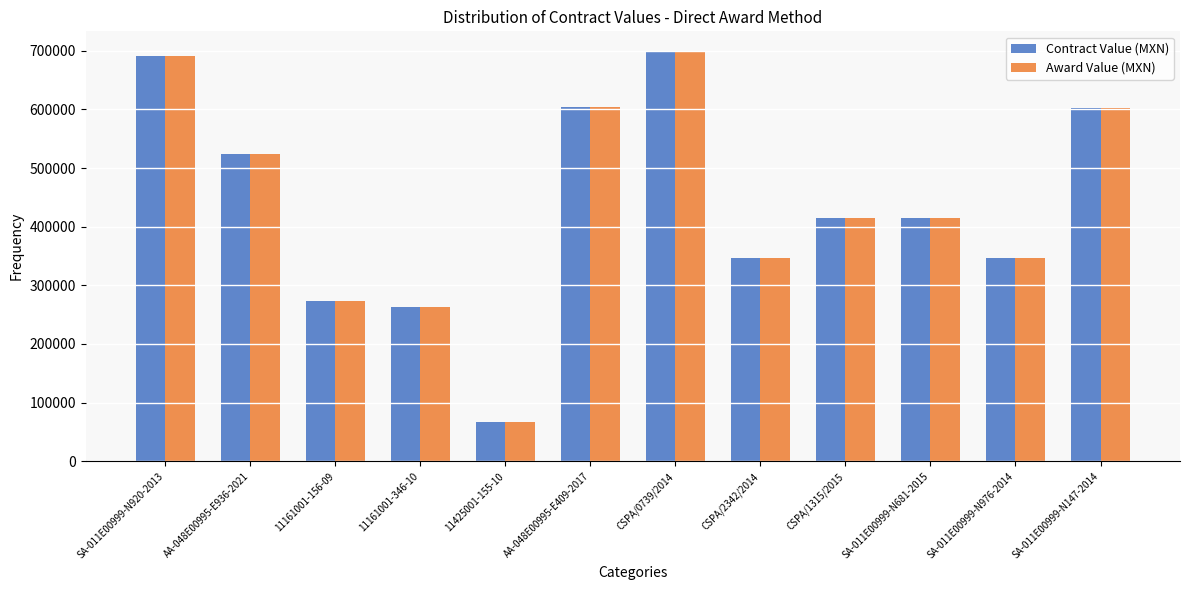

What is the label of the 7th bar from the right?

AA-048E00995-E409-2017